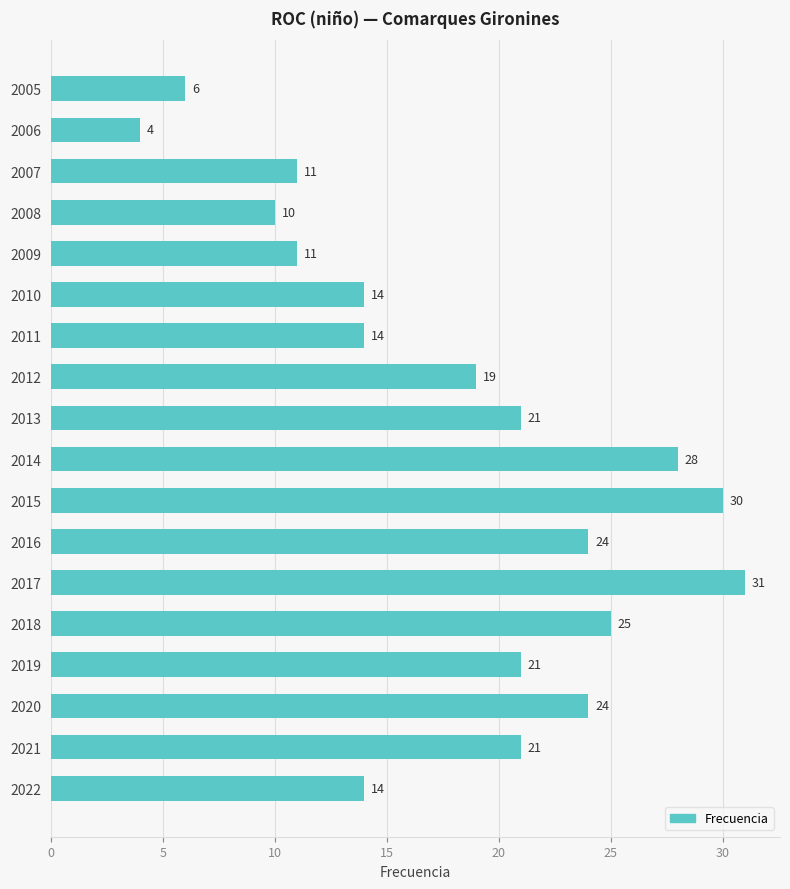

What is the difference between the maximum and second lowest values?

25